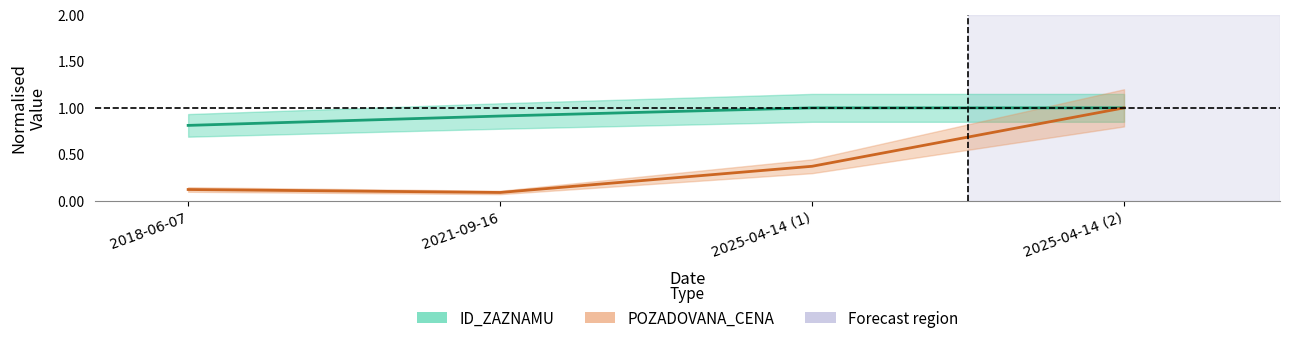

Where is POZADOVANA_CENA nearest to the value 0?

2021-09-16